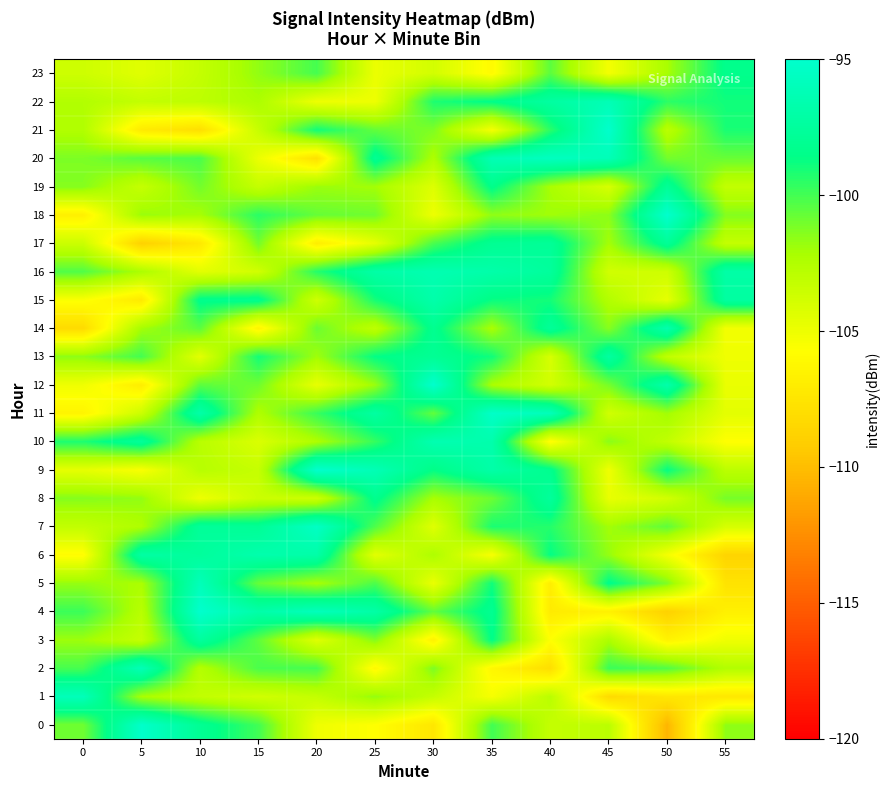

At which category is the sum across all series the highest?

35